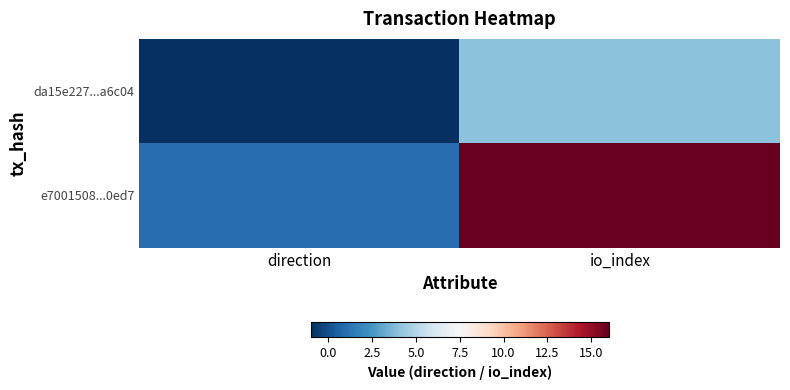

Rank the series at direction from highest to lowest value.

e7001508...0ed7, da15e227...a6c04